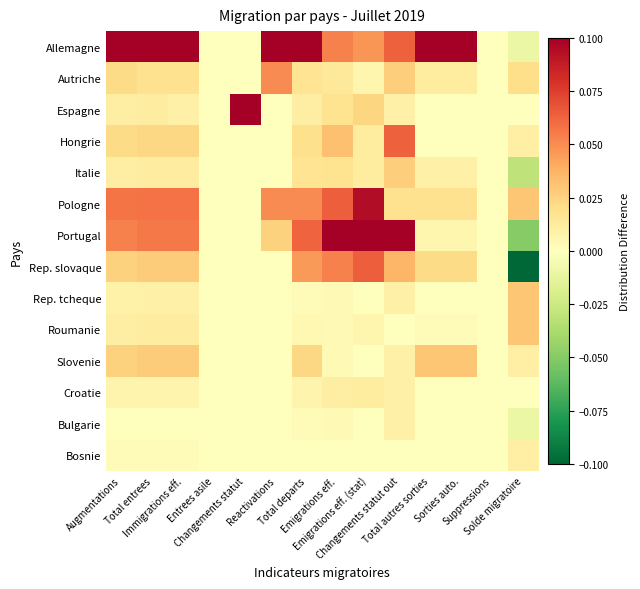

Rank the series by their maximum value, from lowest to highest.

Bulgarie, Bosnie, Croatie, Italie, Rep. tcheque, Roumanie, Slovenie, Autriche, Hongrie, Rep. slovaque, Pologne, Allemagne, Espagne, Portugal